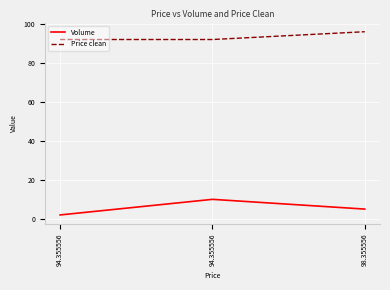

What is the approximate value of Price clean at 94.355556?

92